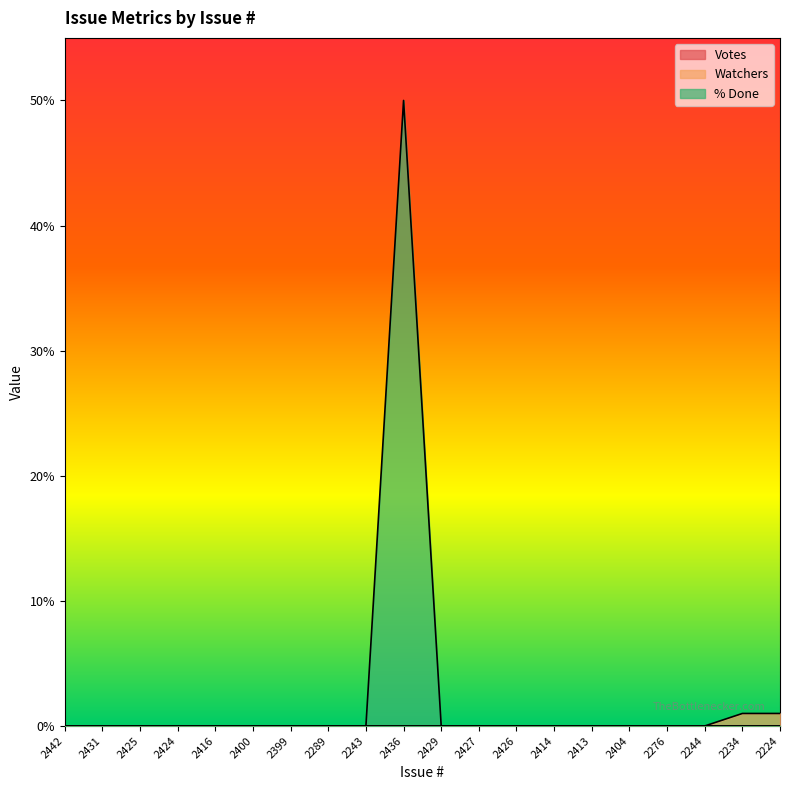

Reading right to left, extract all data points from this chart.

Watchers: 1	1	0	0	0	0	0	0	0	0	0	0	0	0	0	0	0	0	0	0
% Done: 0	0	0	0	0	0	0	0	0	0	50	0	0	0	0	0	0	0	0	0